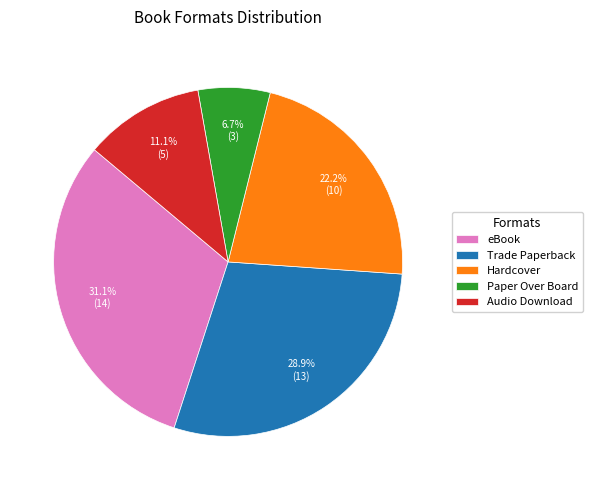

To the nearest percent, what is the difference between the largest and smallest slice percentages?

24%